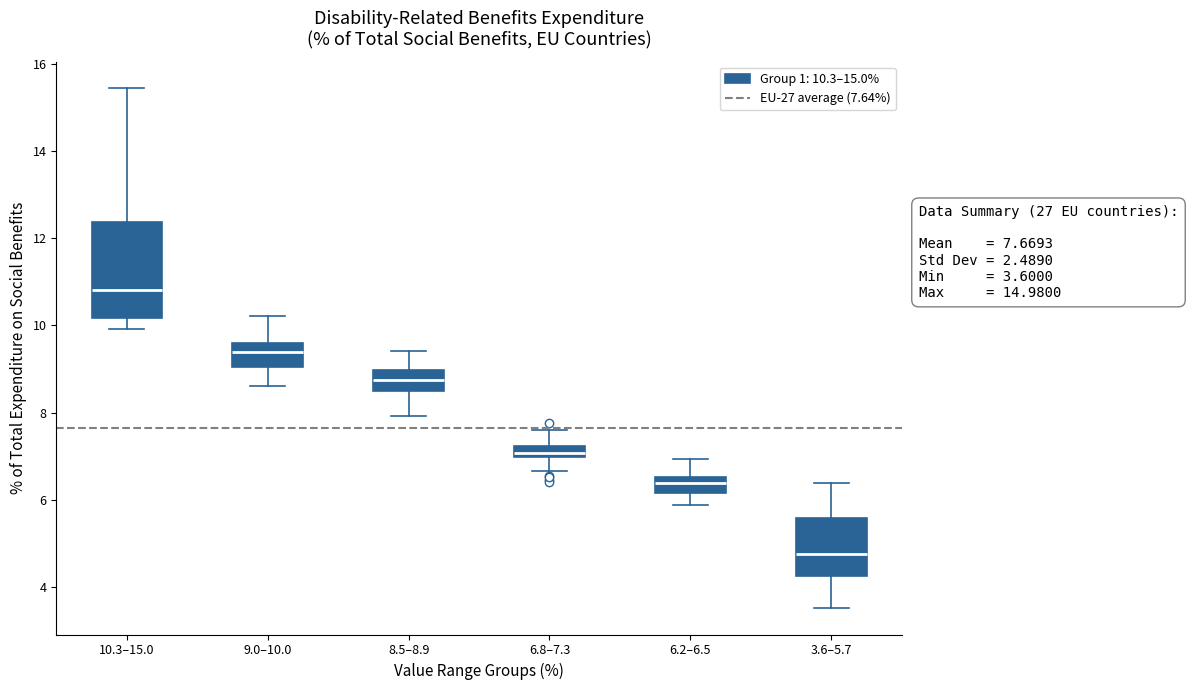

Comparing the boxes themselves (not the whiskers), which one is the tallest?

10.3–15.0